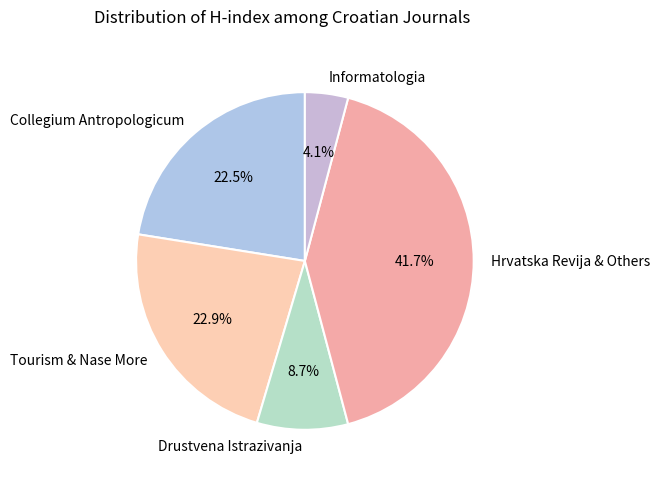

Which slice is the smallest?

Informatologia